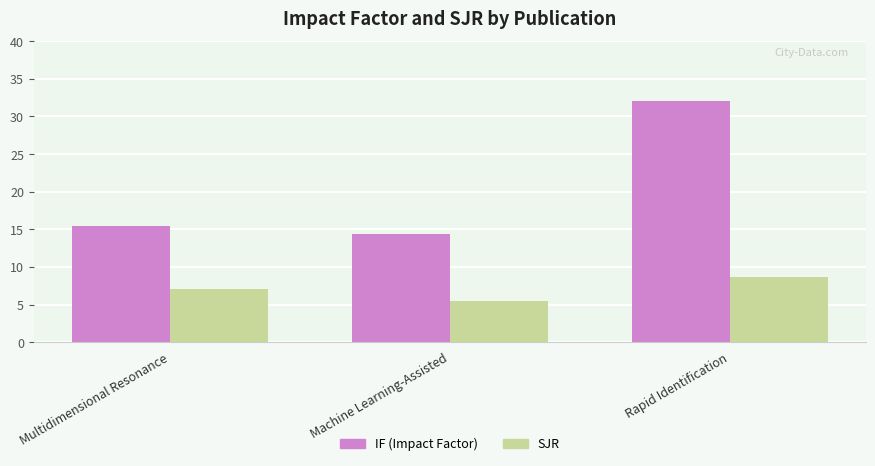

What is the difference between the highest and lowest values at Multidimensional Resonance?

8.3